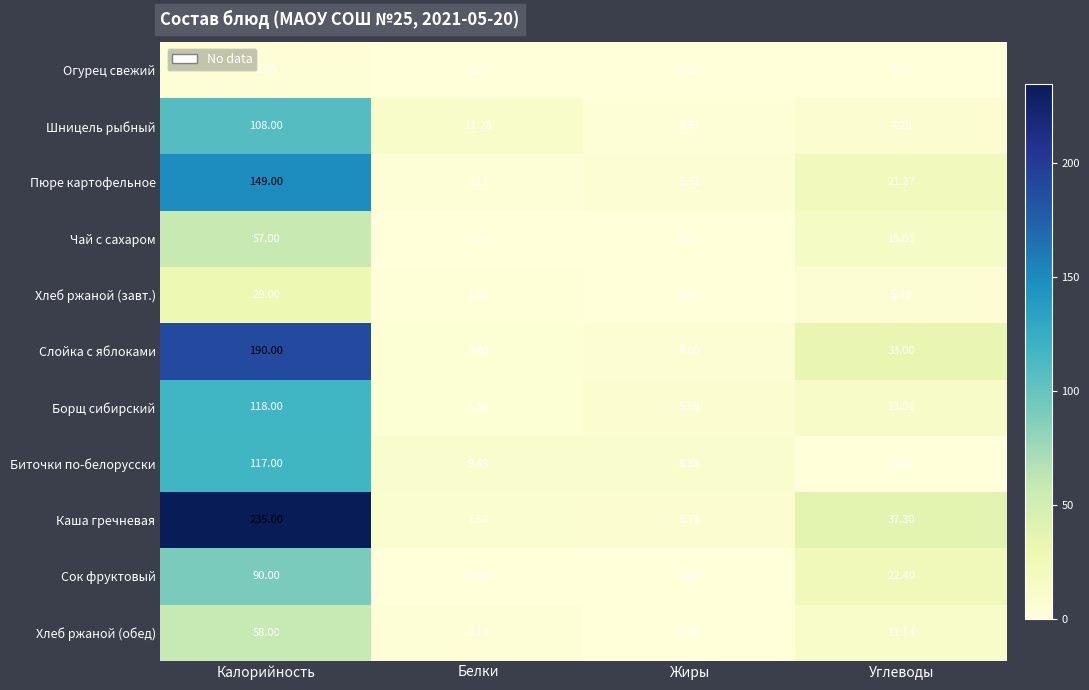

Is the value of Биточки по-белорусски at Жиры greater than the value of Шницель рыбный at Белки?

No